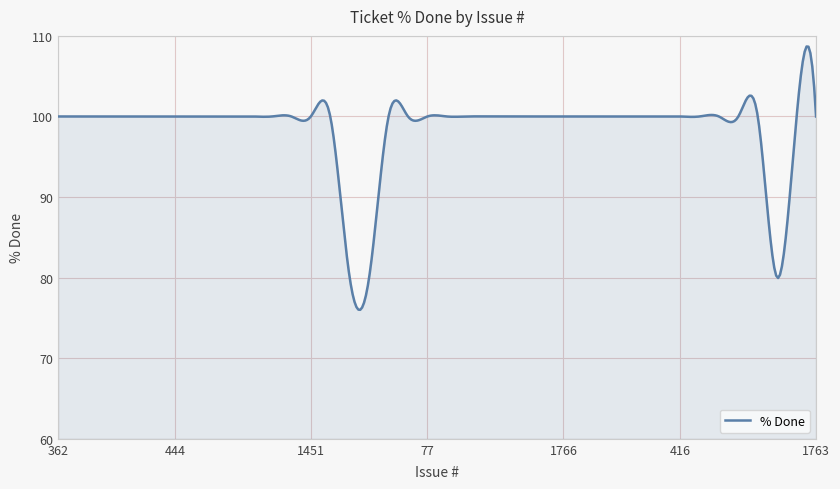

What is the difference between the second highest and minimum values?

32.6